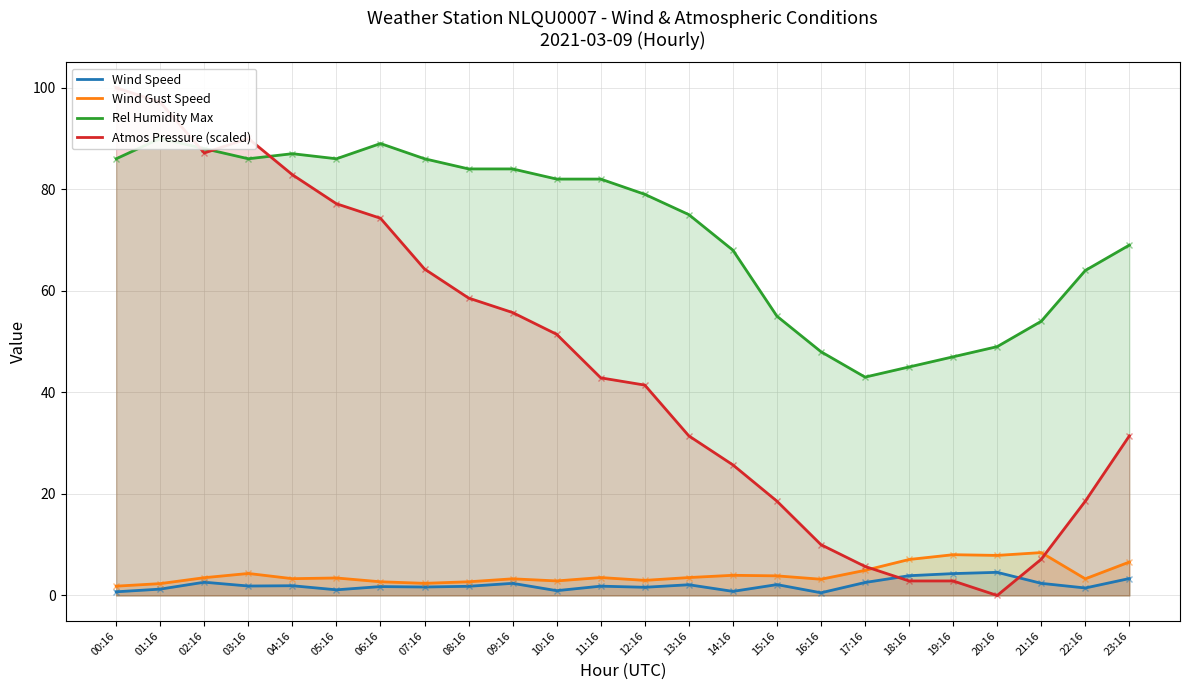

Reading left to right, list all the values displayed in this chart.

Wind Speed: 00:16=0.7	01:16=1.2	02:16=2.6	03:16=1.9	04:16=1.9	05:16=1.1	06:16=1.8	07:16=1.7	08:16=1.8	09:16=2.4	10:16=0.9	11:16=1.8	12:16=1.6	13:16=2.1	14:16=0.8	15:16=2.1	16:16=0.5	17:16=2.6	18:16=3.9	19:16=4.3	20:16=4.6	21:16=2.4	22:16=1.5	23:16=3.3
Wind Gust Speed: 00:16=1.8	01:16=2.3	02:16=3.5	03:16=4.3	04:16=3.3	05:16=3.4	06:16=2.7	07:16=2.4	08:16=2.7	09:16=3.3	10:16=2.9	11:16=3.5	12:16=3.0	13:16=3.5	14:16=4.0	15:16=3.9	16:16=3.2	17:16=4.9	18:16=7.1	19:16=8.0	20:16=7.9	21:16=8.4	22:16=3.3	23:16=6.6
Rel Humidity Max: 00:16=86.0	01:16=90.0	02:16=88.0	03:16=86.0	04:16=87.0	05:16=86.0	06:16=89.0	07:16=86.0	08:16=84.0	09:16=84.0	10:16=82.0	11:16=82.0	12:16=79.0	13:16=75.0	14:16=68.0	15:16=55.0	16:16=48.0	17:16=43.0	18:16=45.0	19:16=47.0	20:16=49.0	21:16=54.0	22:16=64.0	23:16=69.0
Atmos Pressure (scaled): 00:16=100.0	01:16=97.1	02:16=87.1	03:16=90.0	04:16=82.9	05:16=77.1	06:16=74.3	07:16=64.3	08:16=58.6	09:16=55.7	10:16=51.4	11:16=42.9	12:16=41.4	13:16=31.4	14:16=25.7	15:16=18.6	16:16=10.0	17:16=5.7	18:16=2.9	19:16=2.9	20:16=0.0	21:16=7.1	22:16=18.6	23:16=31.4